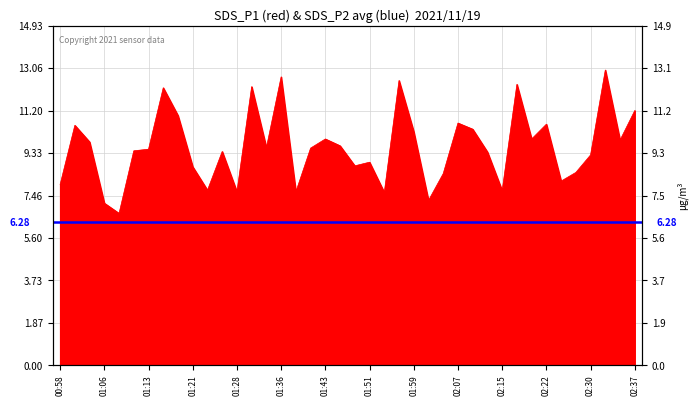

Approximately how many times larger is the value at 01:31 compared to 01:10?

1.3